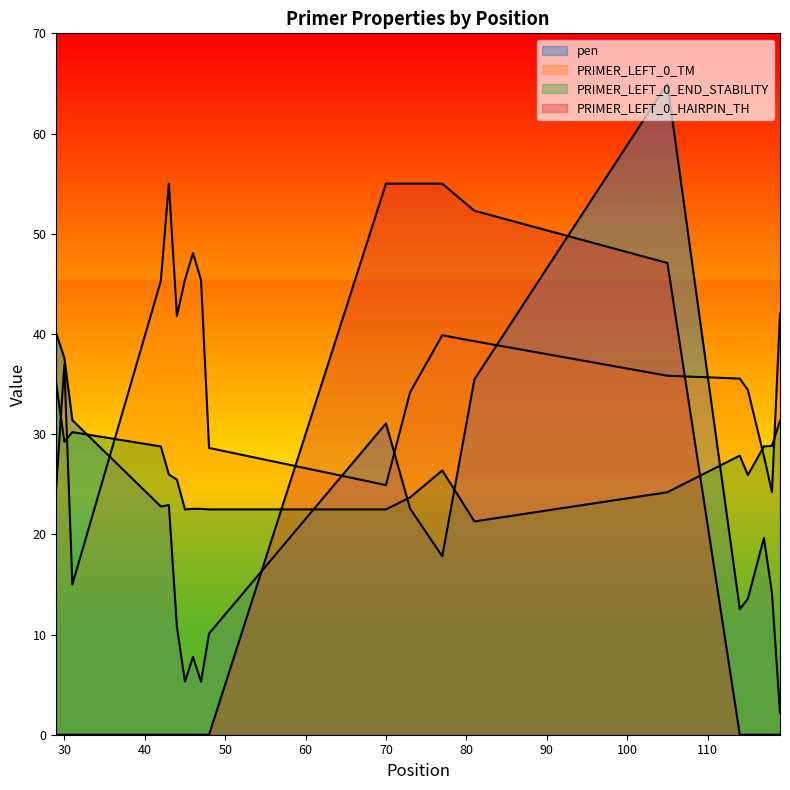

Reading left to right, list all the values displayed in this chart.

pen: 29=40.0	30=37.6	31=31.4	42=22.8	43=22.9	44=10.8	45=5.3	46=7.8	47=5.3	48=10.1	70=31.1	73=22.6	77=17.8	81=35.5	105=65.0	114=12.5	115=13.6	117=19.6	118=14.1	119=2.2
PRIMER_LEFT_0_TM: 29=24.7	30=36.9	31=15.0	42=45.3	43=55.0	44=41.8	45=45.4	46=48.1	47=45.4	48=28.6	70=24.9	73=34.2	77=39.9	81=39.3	105=35.8	114=35.5	115=34.4	117=27.8	118=24.2	119=42.0
PRIMER_LEFT_0_END_STABILITY: 29=35.0	30=29.2	31=30.2	42=28.8	43=26.0	44=25.5	45=22.5	46=22.5	47=22.5	48=22.5	70=22.5	73=23.7	77=26.4	81=21.3	105=24.2	114=27.9	115=25.9	117=28.8	118=28.8	119=31.3
PRIMER_LEFT_0_HAIRPIN_TH: 29=0.0	30=0.0	31=0.0	42=0.0	43=0.0	44=0.0	45=0.0	46=0.0	47=0.0	48=0.0	70=55.0	73=55.0	77=55.0	81=52.3	105=47.1	114=0.0	115=0.0	117=0.0	118=0.0	119=0.0